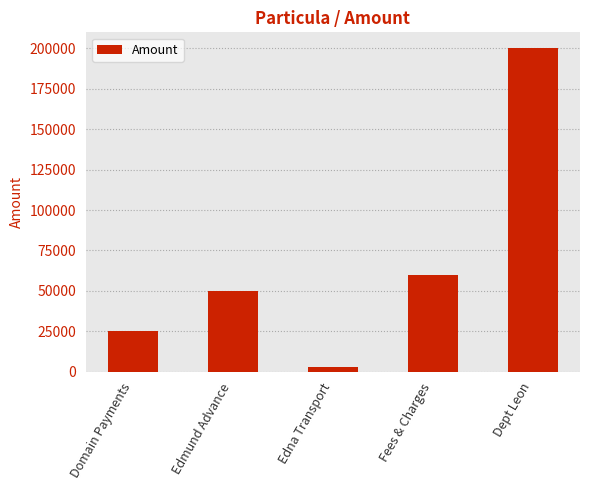

Are the bars grouped side by side (vs. stacked)?

No